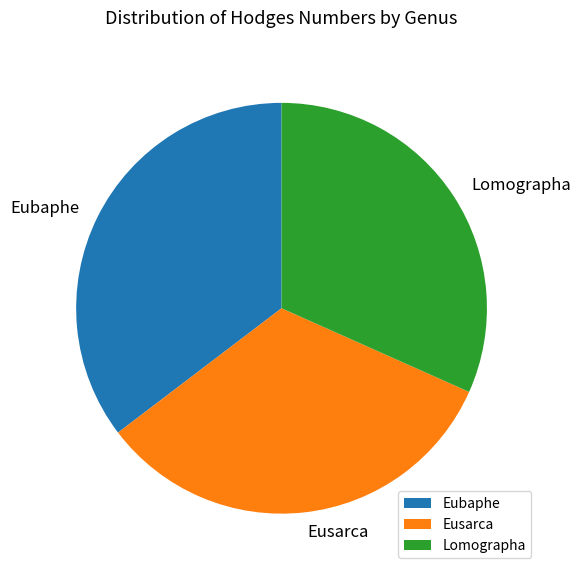

Rank the categories by value from lowest to highest.

Lomographa, Eusarca, Eubaphe